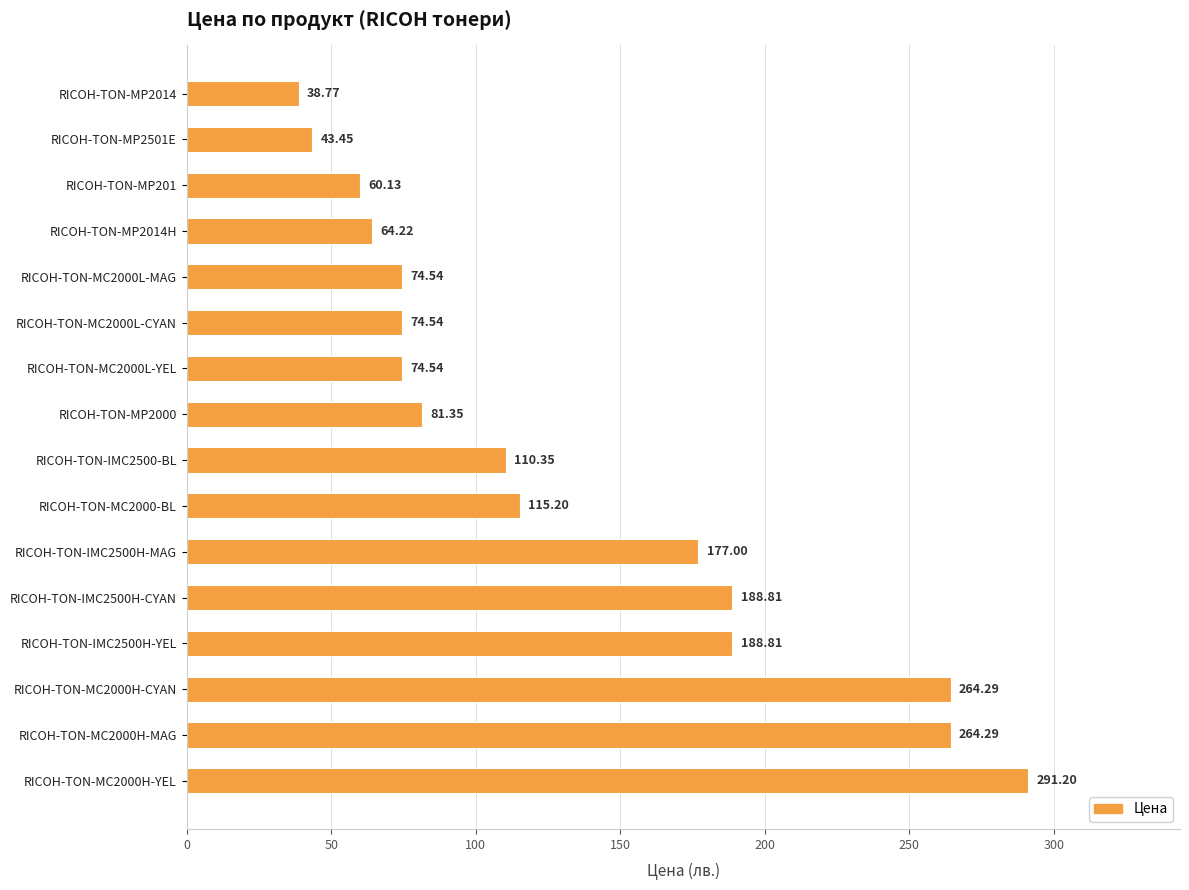

Which label corresponds to the largest value in the chart?

RICOH-TON-MC2000H-YEL